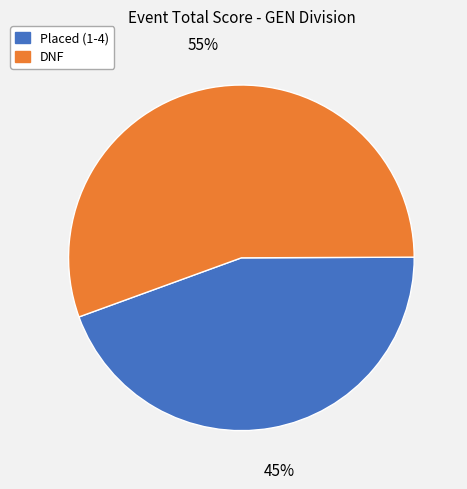

To the nearest percent, what percentage of the pie is DNF?

55%